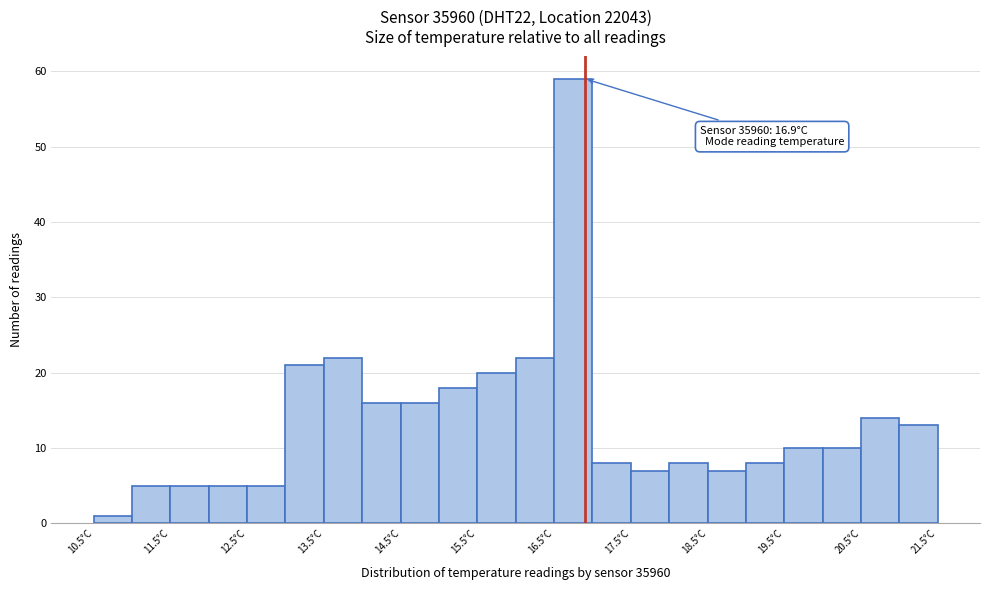

Which range on the x-axis has the tallest bar?

16.5 to 17.0